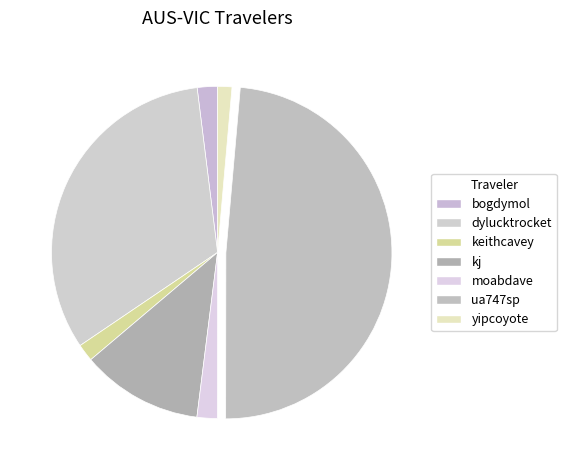

How many segments does this pie chart have?

7